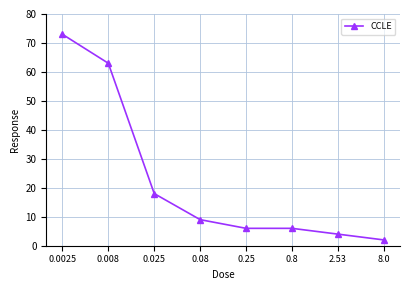

At which category does the chart reach its peak across all series?

0.0025